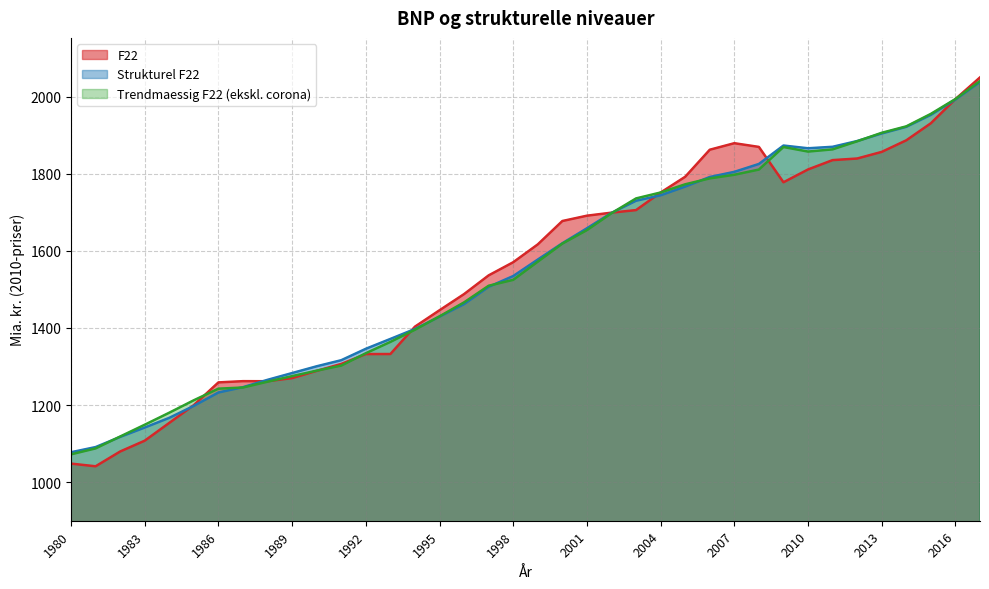

What are all the series names shown in the legend?

F22, Strukturel F22, Trendmaessig F22 (ekskl. corona)